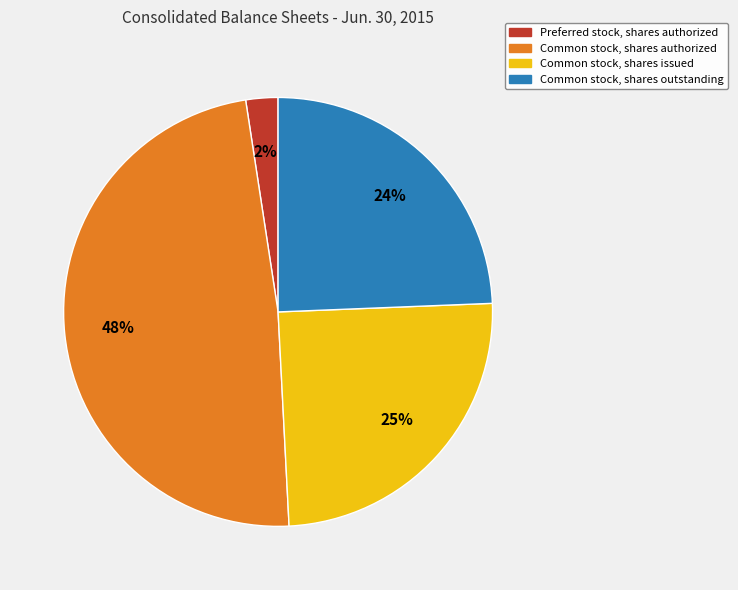

The Common stock, shares outstanding slice represents 36% of the pie. True or false?

False